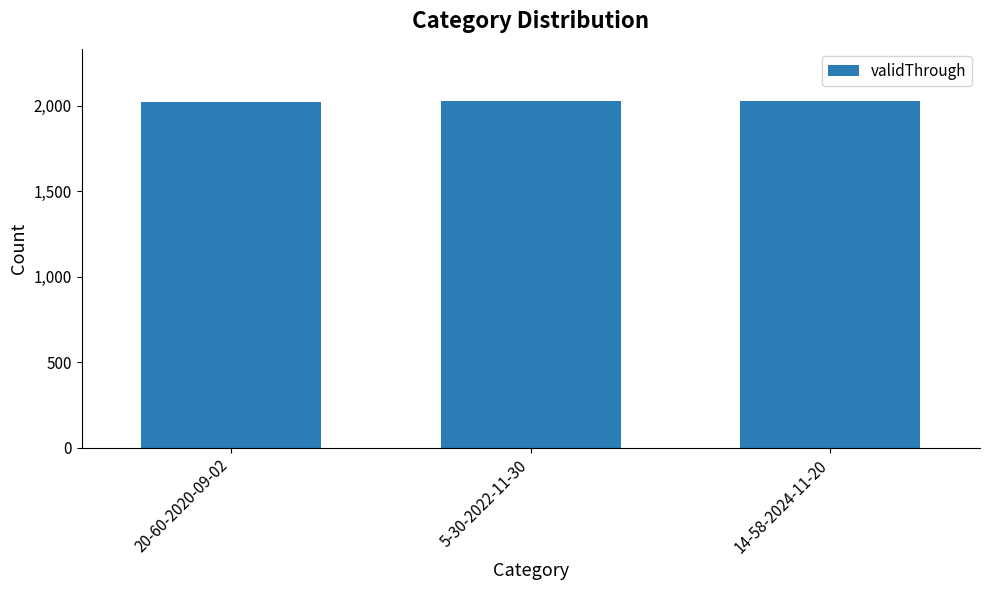

What is the minimum value shown in the chart?

2024